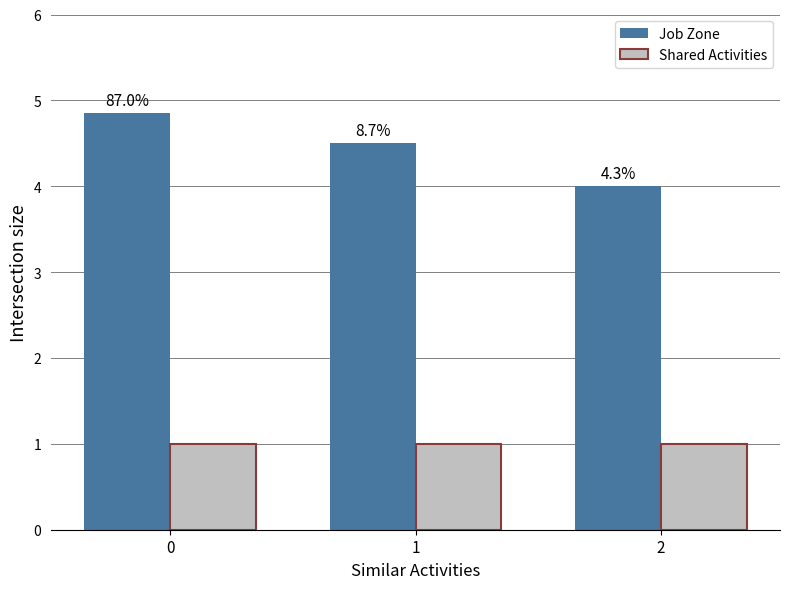

How many bars are there in each group?

2